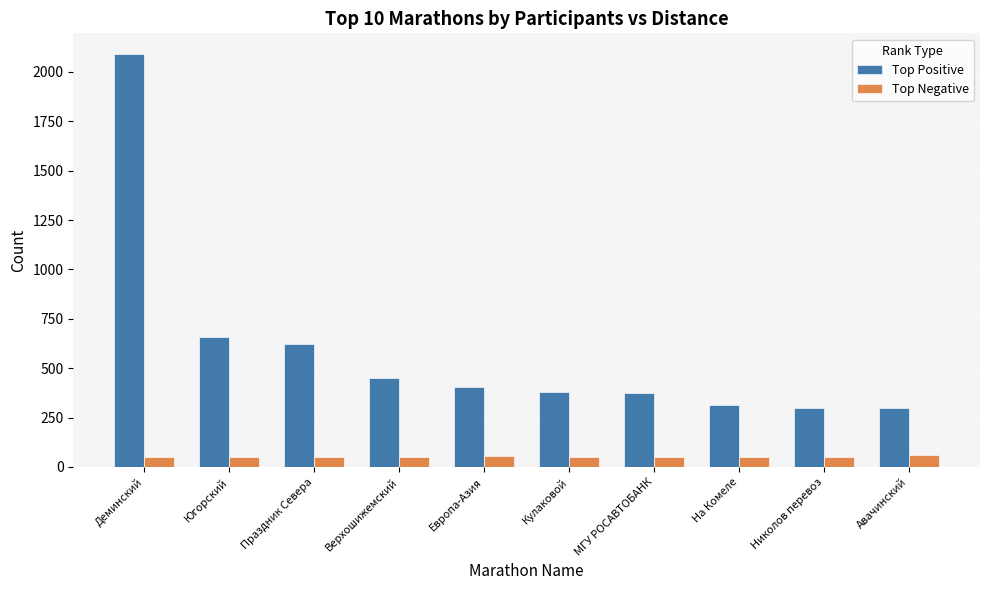

How many values in the Top Positive series are below 404?

5